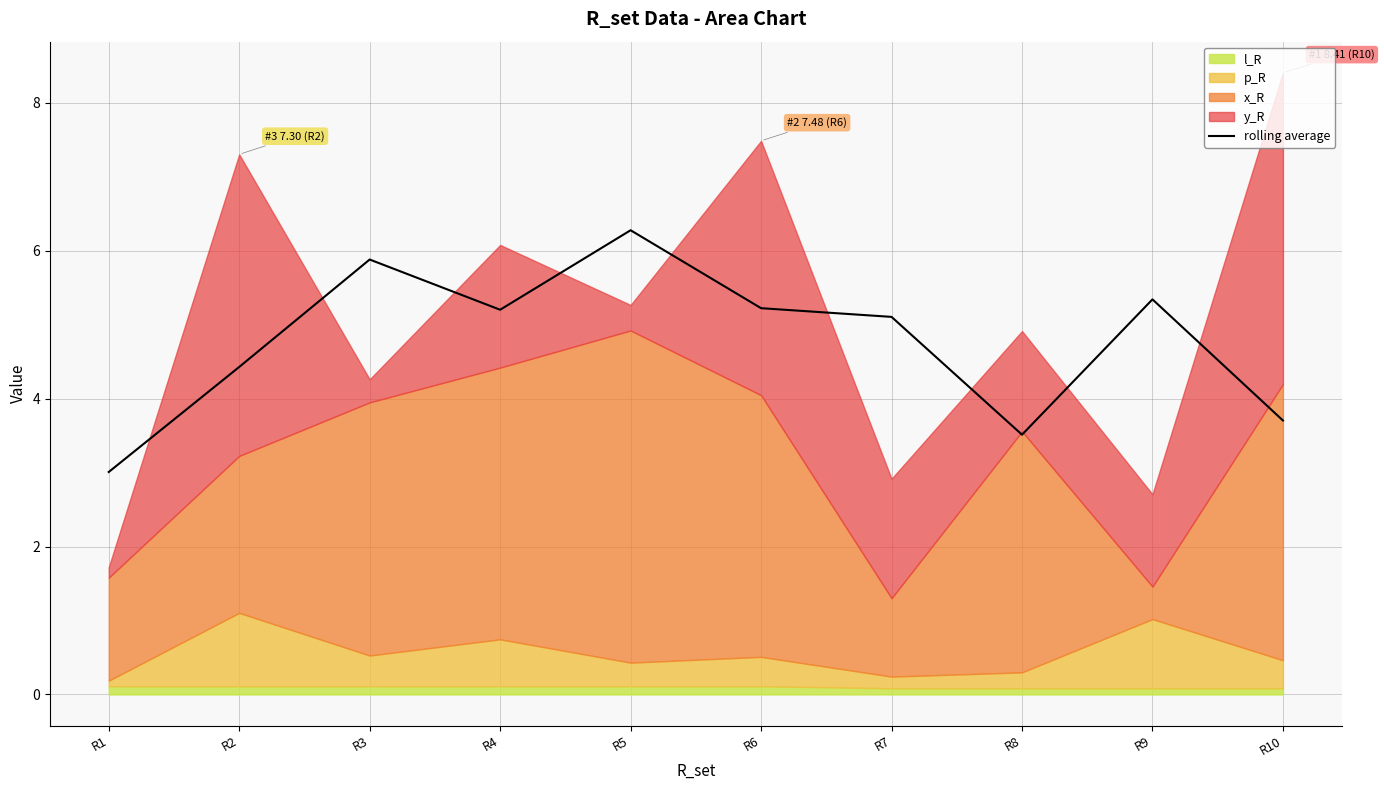

What is the change in value from R1 to R5?

+3.3